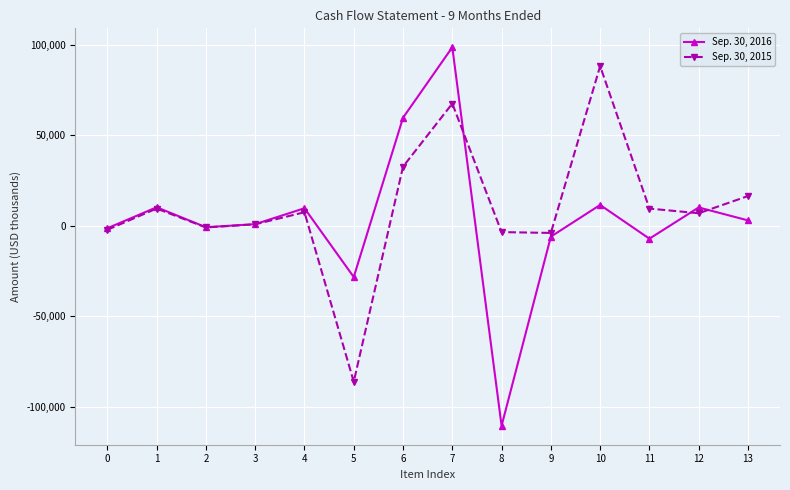

What is the minimum value shown in the chart?

-110500